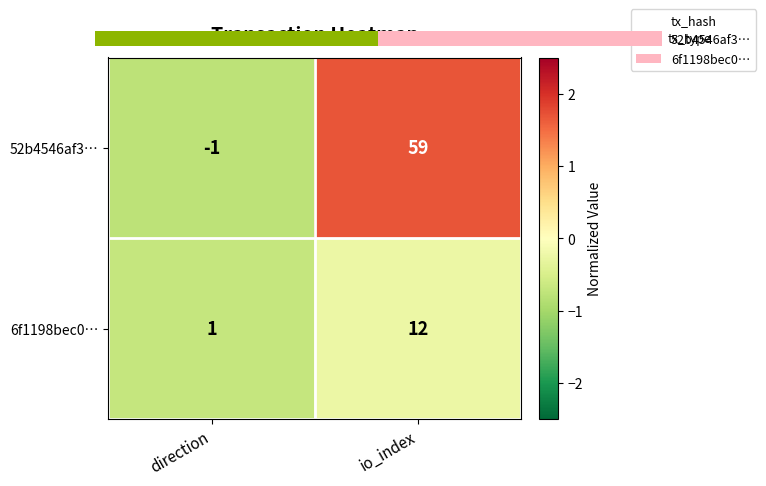

What is the difference between the highest and lowest values at io_index?

47